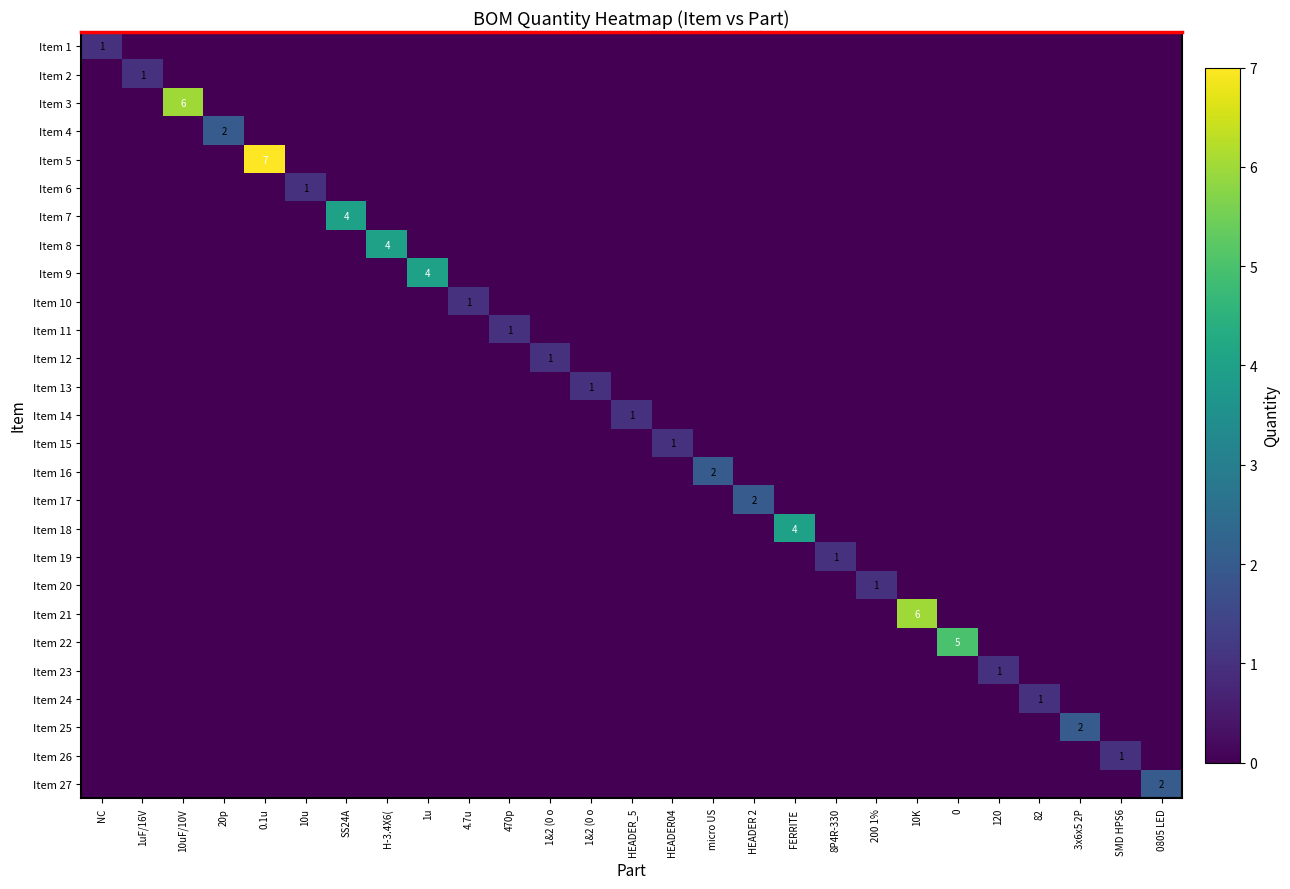

Which category has the highest value in the Item 1 series?

NC